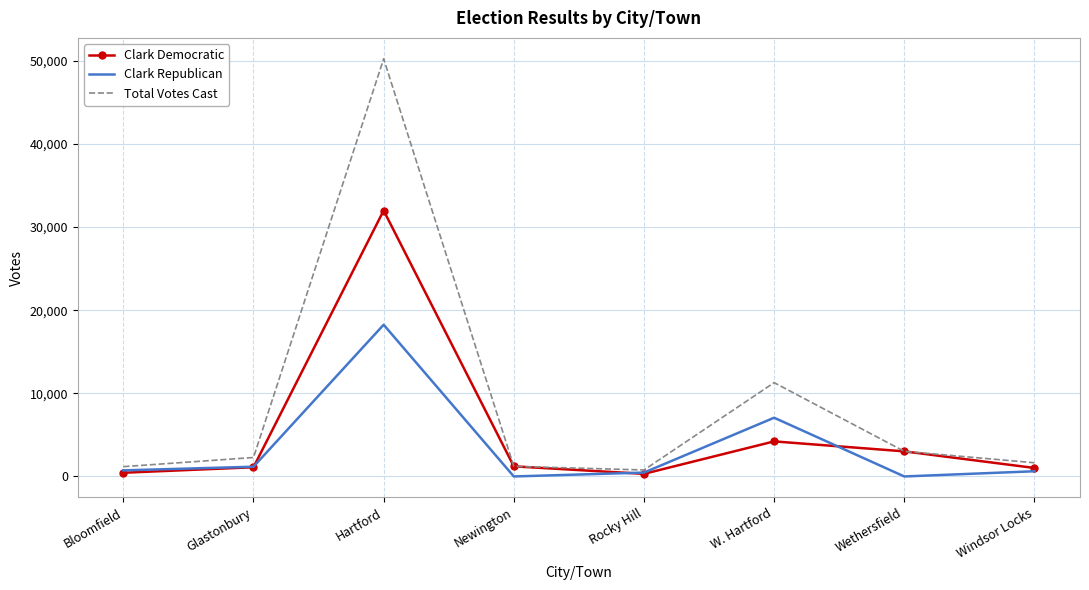

What value does the Total Votes Cast series have at Newington?

1217